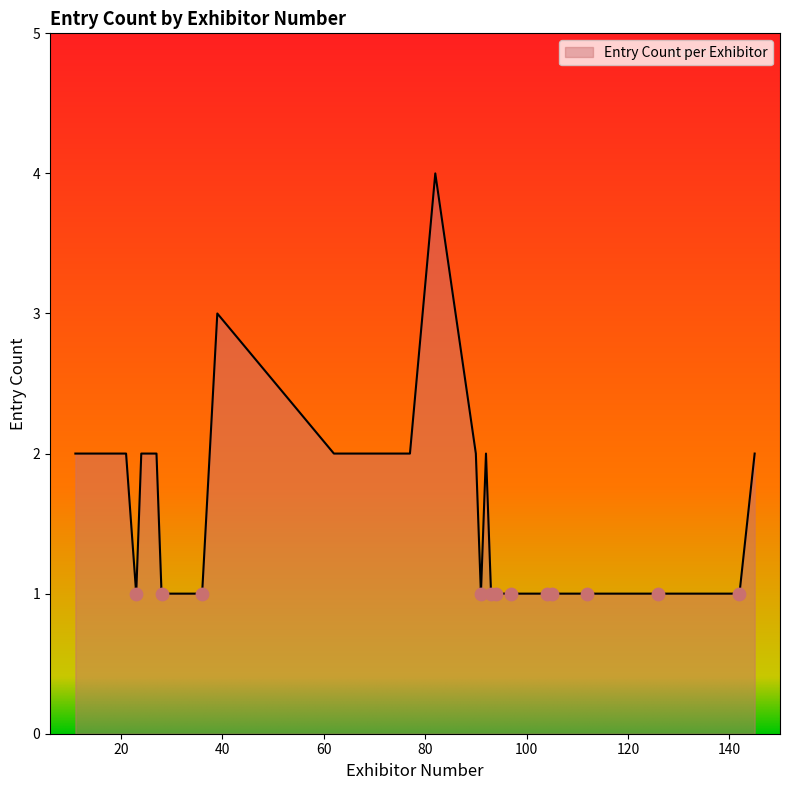

What is the difference between the maximum and minimum values?

3